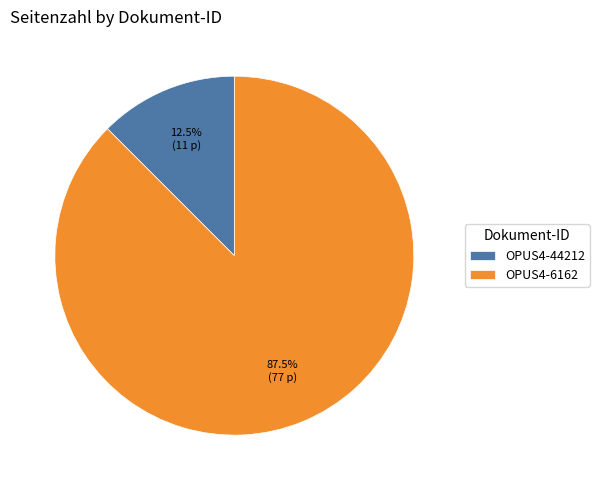

Is there any slice that represents more than half of the pie?

Yes